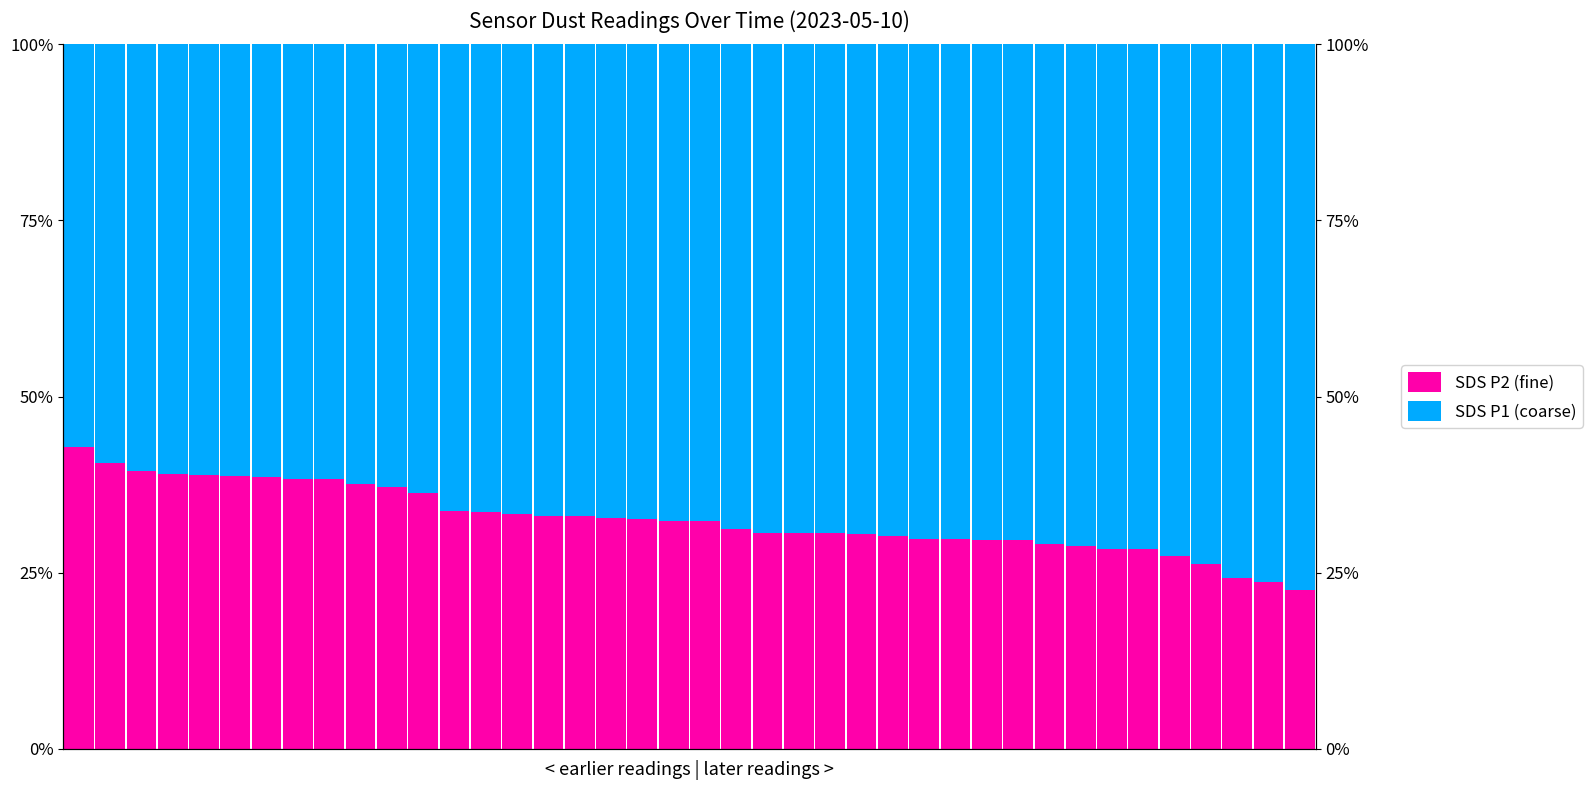

Rank the categories by SDS P2 (fine) value from highest to lowest.

0, 1, 2, 3, 4, 5, 6, 7, 8, 9, 10, 11, 12, 13, 14, 15, 16, 17, 18, 19, 20, 21, 22, 23, 24, 25, 26, 27, 28, 29, 30, 31, 32, 33, 34, 35, 36, 37, 38, 39